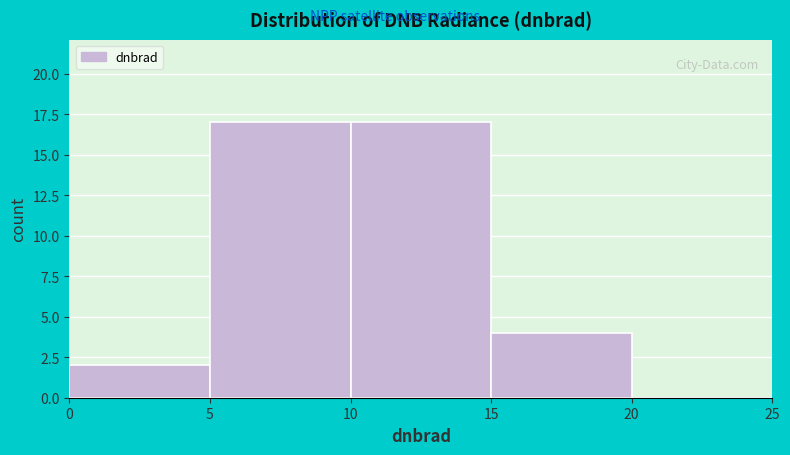

Reading left to right, transcribe this chart: for each bar, give the range it covers on the x-axis and its height. The values are not printed on the chart, so give them approximately, as read against the axis.

0 to 5: 2
5 to 10: 17
10 to 15: 17
15 to 20: 4
20 to 25: 0